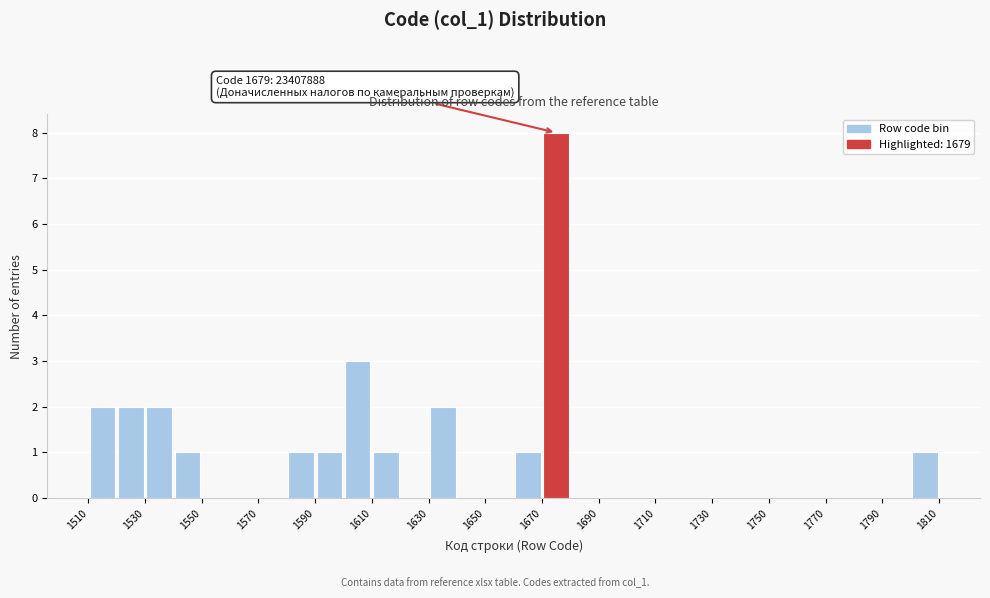

Which range on the x-axis has the tallest bar?

1670 to 1680